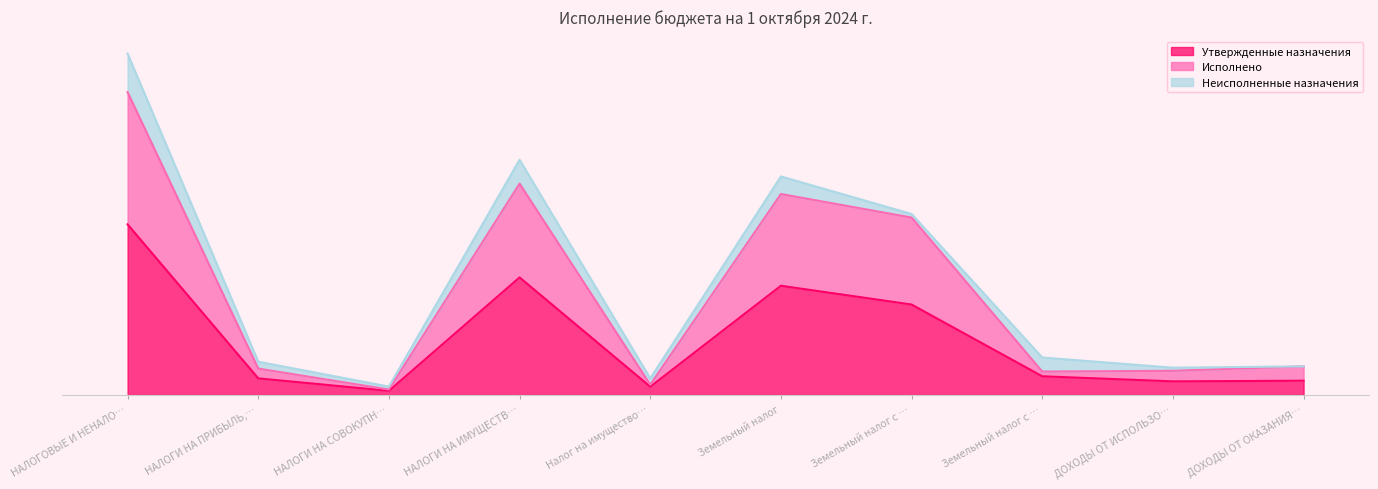

What is the average value of the Исполнено series?

0.6